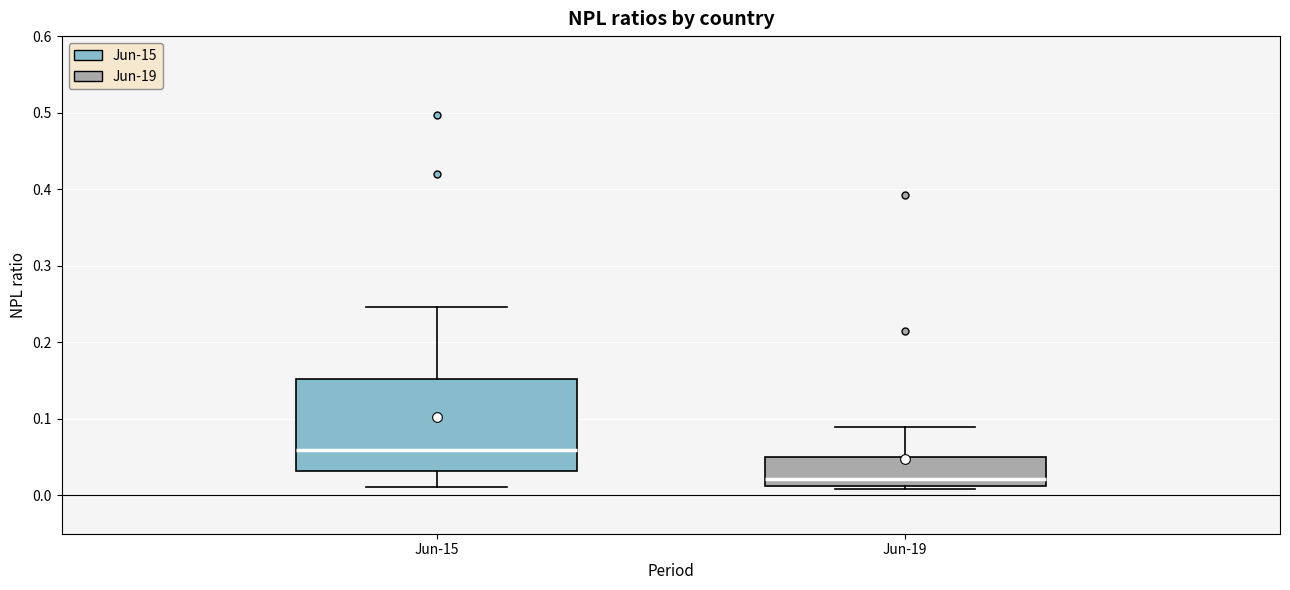

Which box is the tallest, from its lower edge to its upper edge?

Jun-15